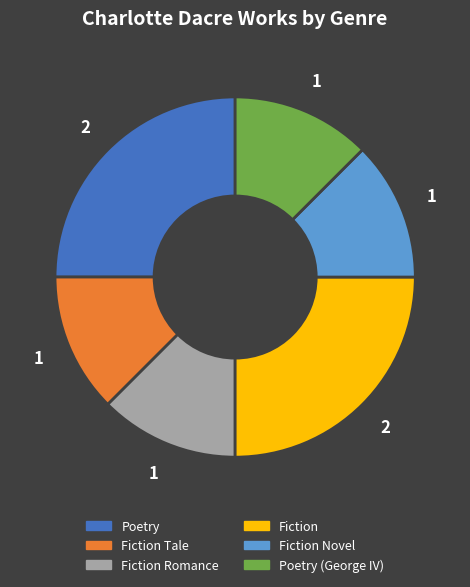

Approximately how many times larger is the value at Fiction compared to Fiction Novel?

2.0